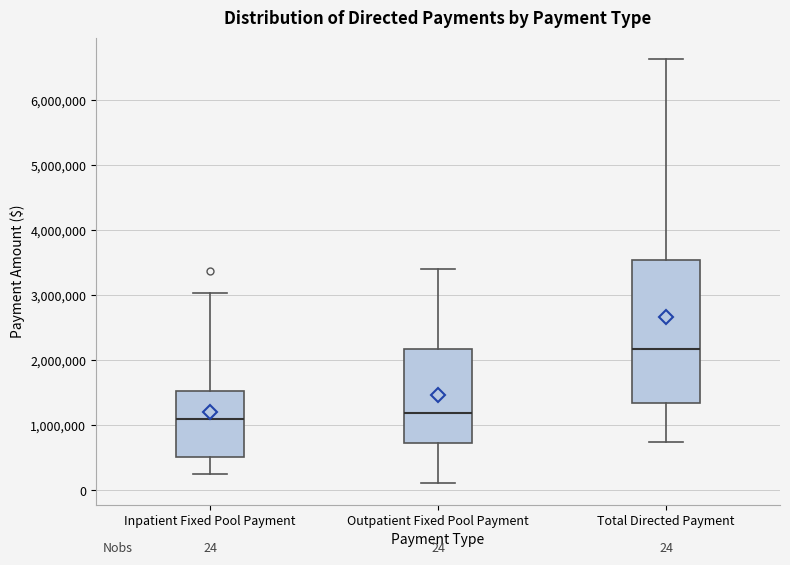

Comparing the boxes themselves (not the whiskers), which one is the tallest?

Total Directed Payment